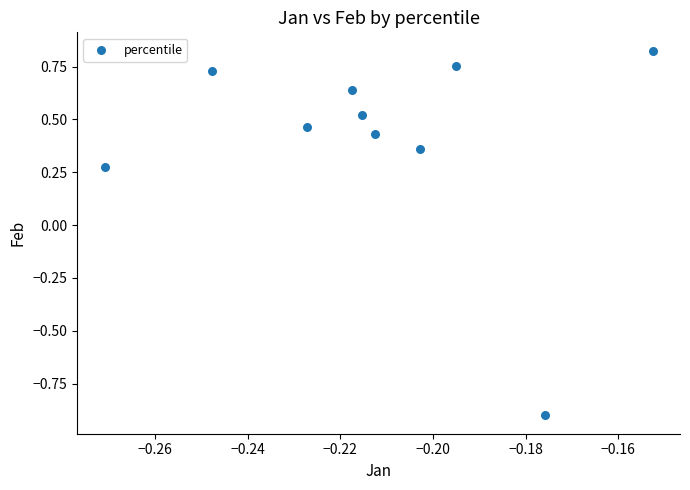

What is the range of Y values (max minus min)?

1.7